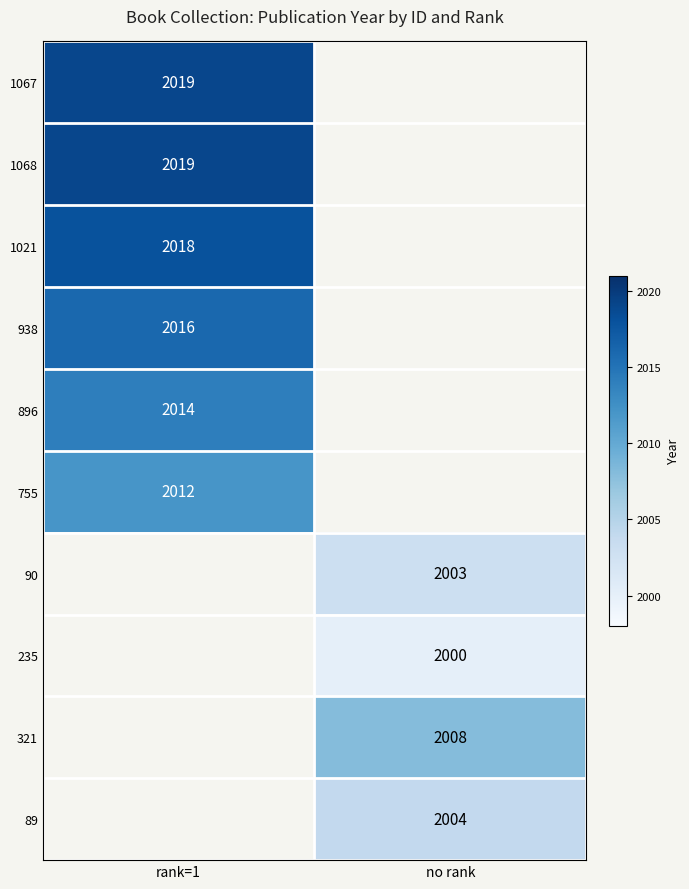

At how many categories does at least one series exceed 2014?

1